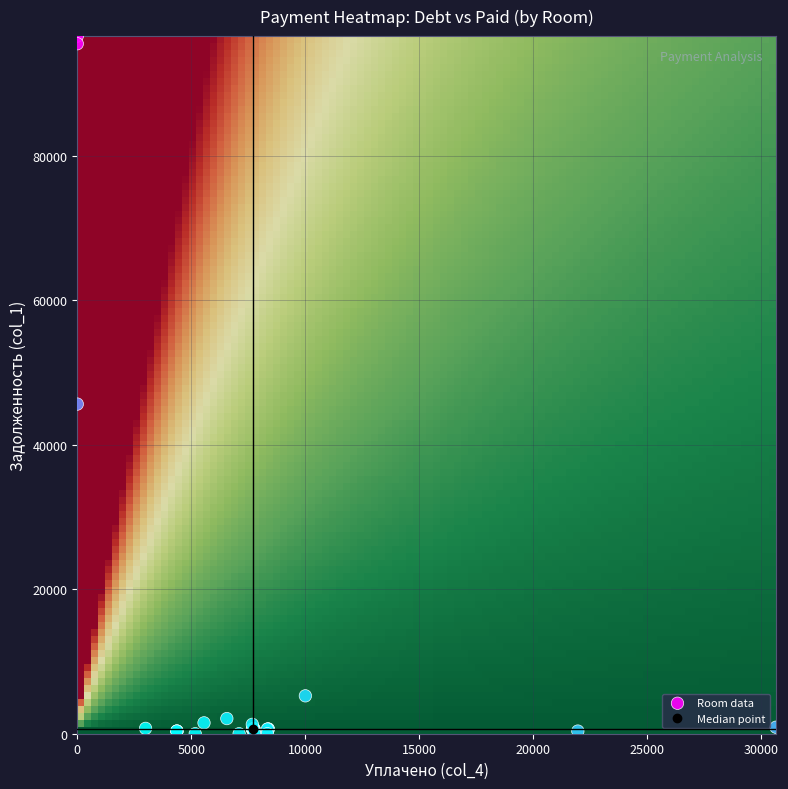

What Y value in the scatter plot is closest to 48305?

45649.5